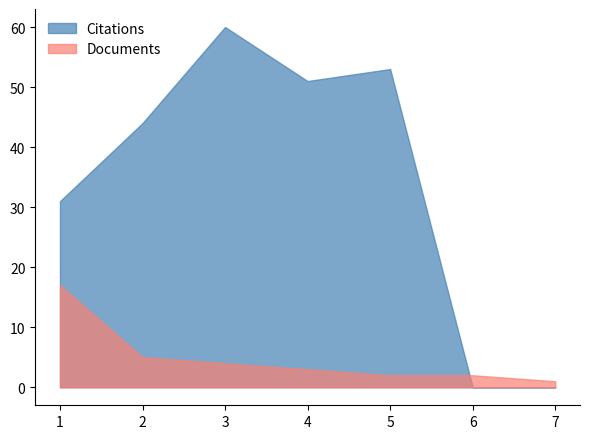

What is the average value of the Citations series?

34